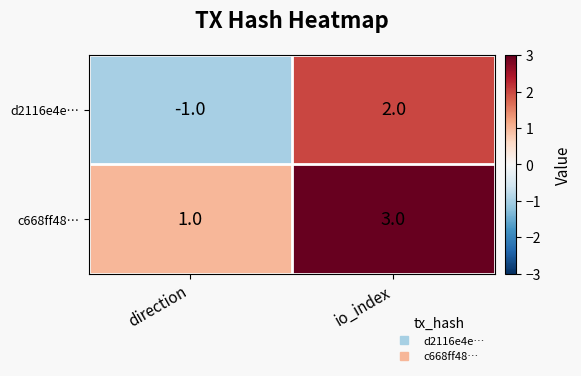

Where is c668ff48… nearest to the value 2?

direction